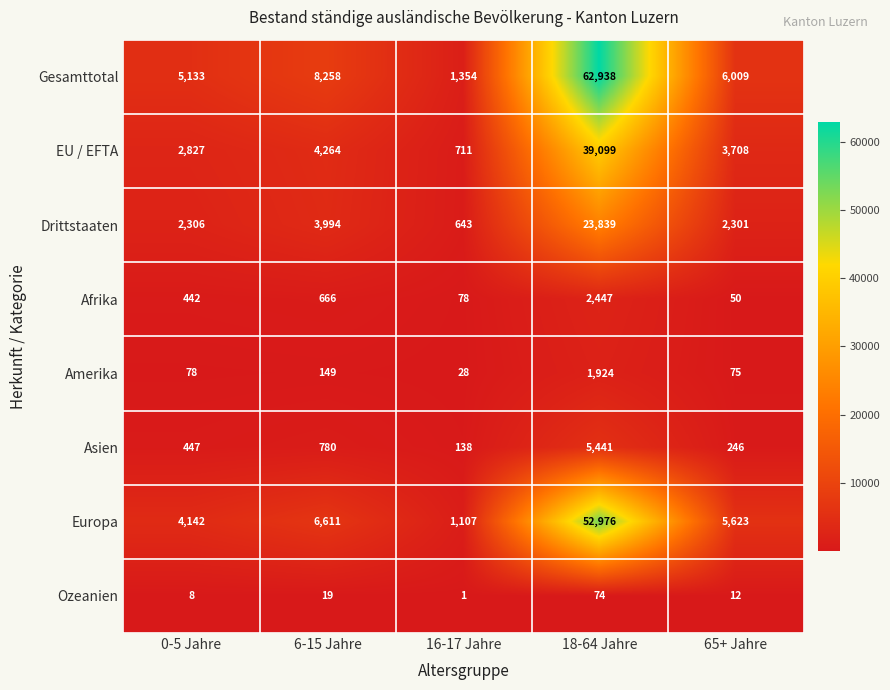

Between 0-5 Jahre and 6-15 Jahre, which series saw the biggest shift?

Gesamttotal